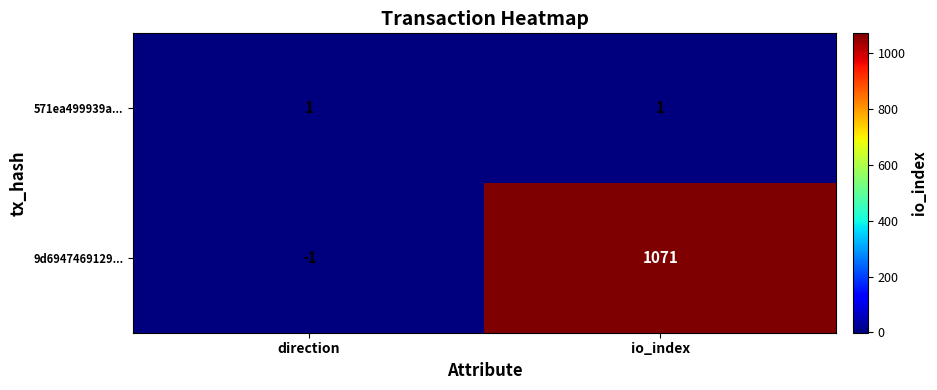

Which series has the largest total across all categories?

9d6947469129...